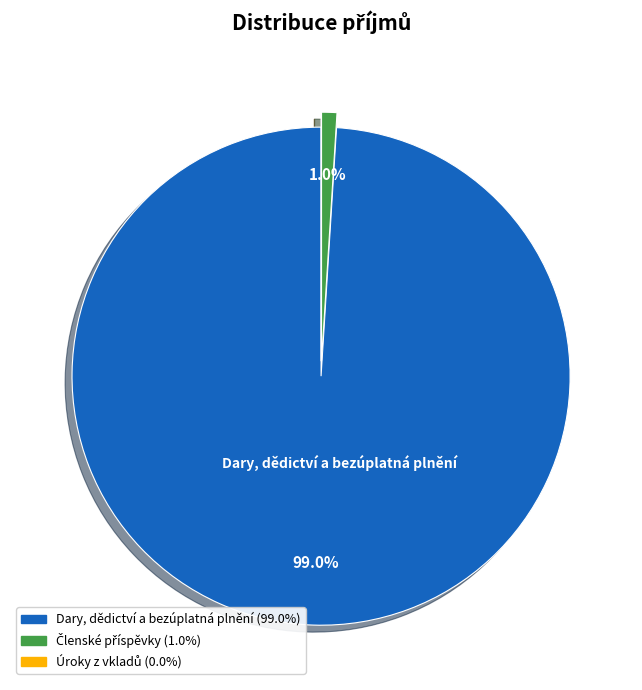

Is there a majority slice in this chart?

Yes